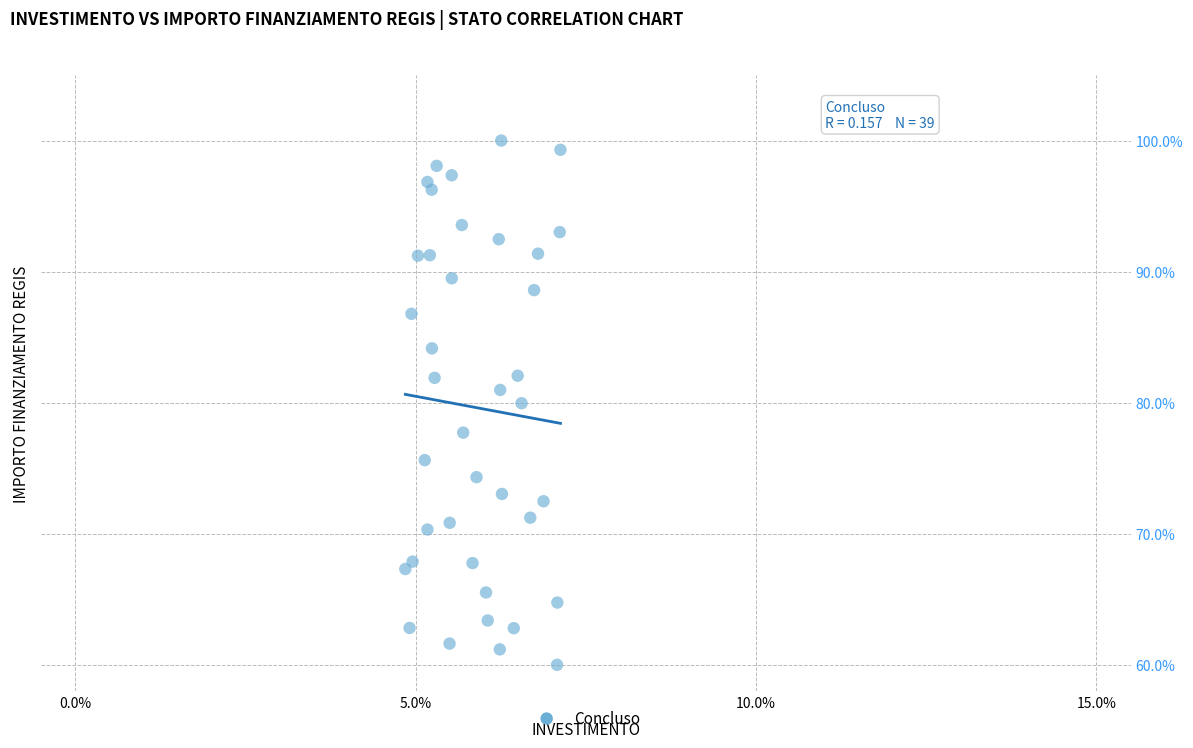

What is the range of Y values (max minus min)?

40.0